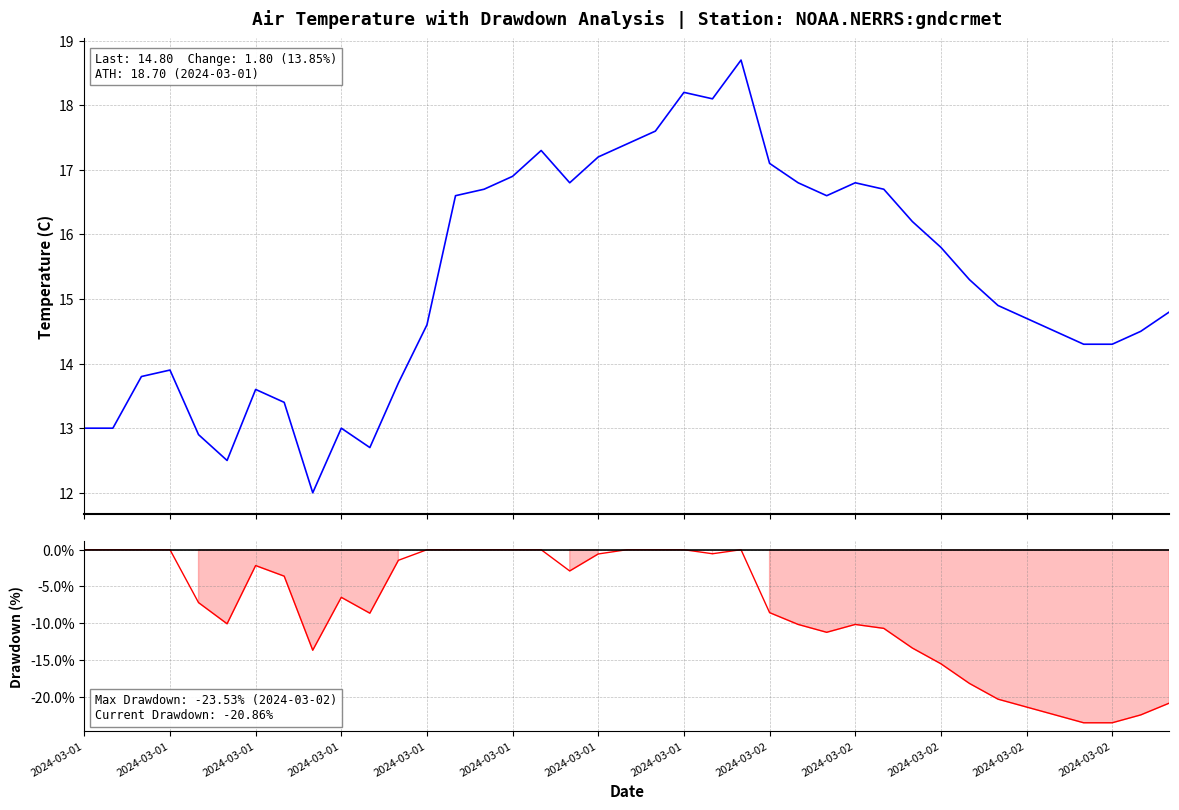

At which label is air_temperature(C) closest to 15?

32